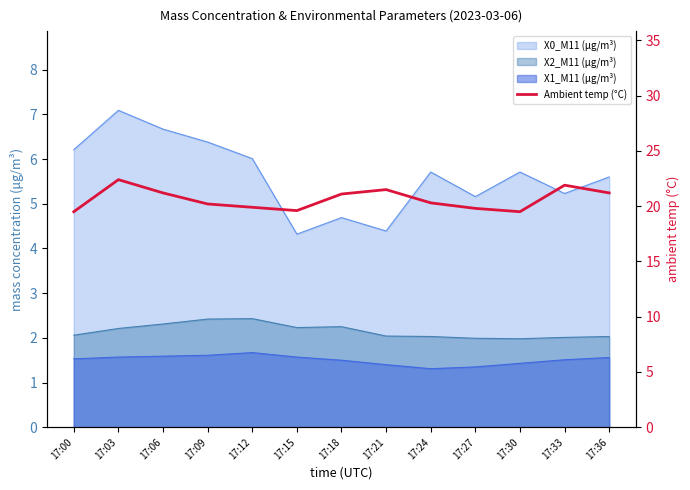

How many interior local peaks (higher than both neighbors) does the data have?

3